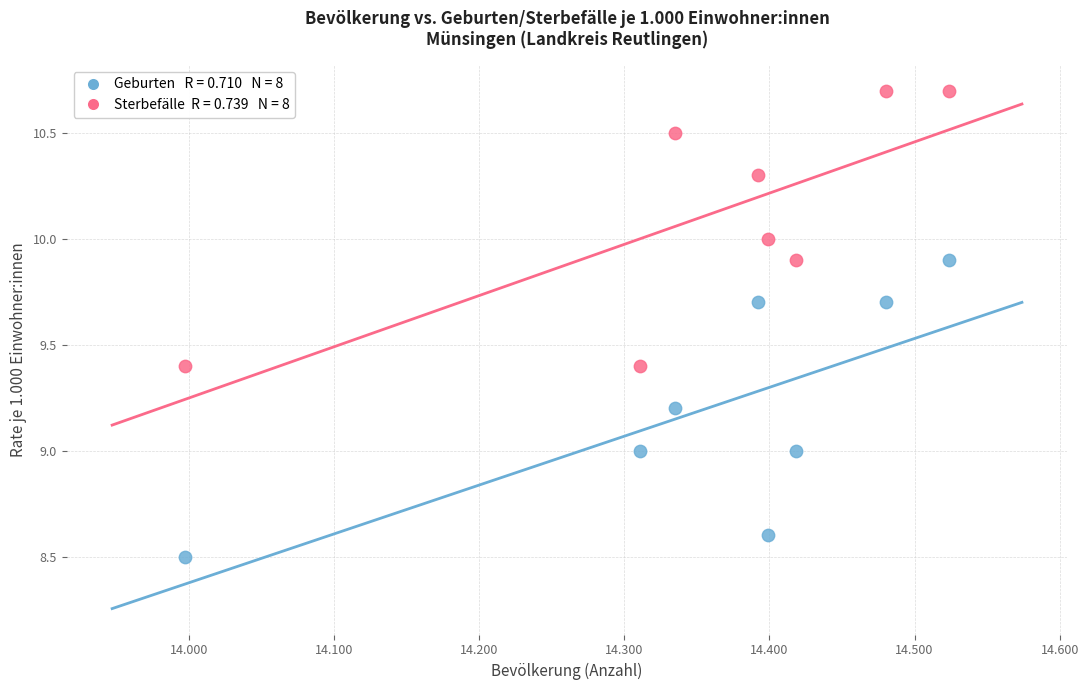

Across all data points, what is the range of X values (max minus min)?

527.0